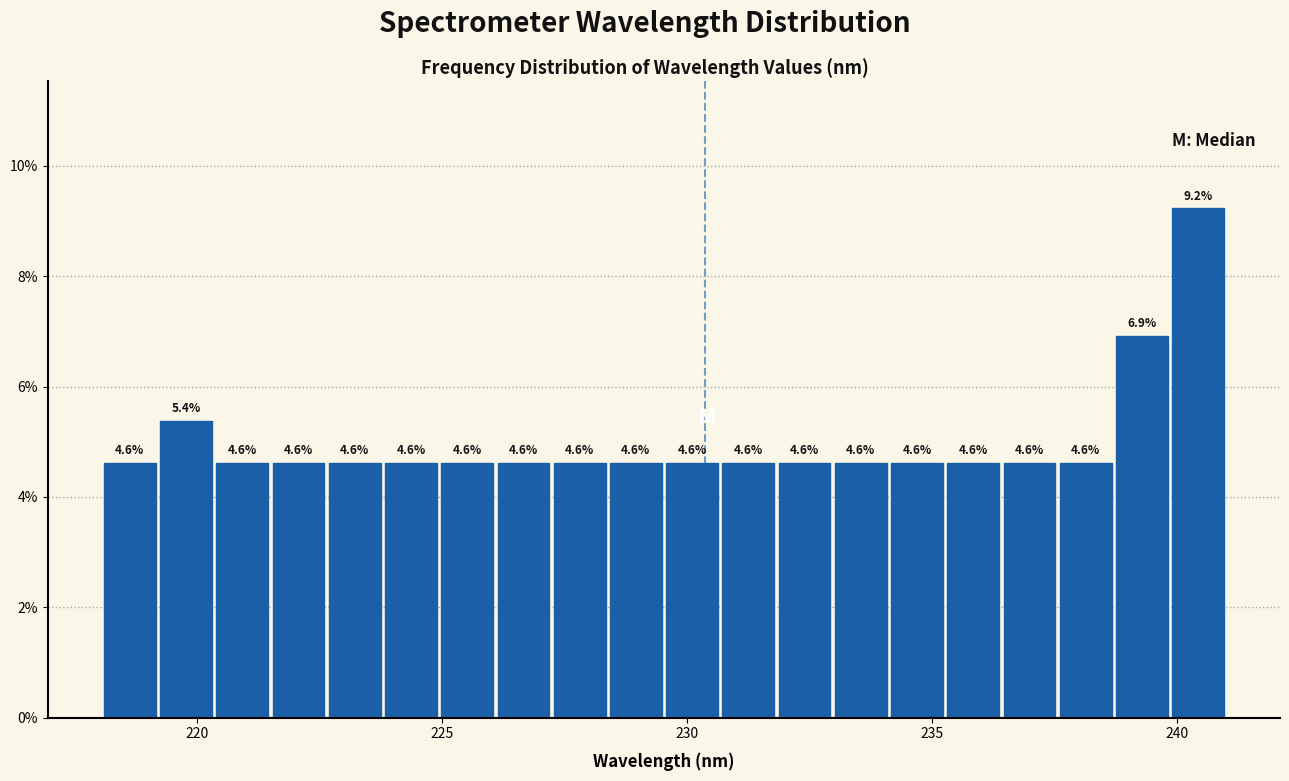

Around what value on the x-axis is the tallest bar? Give the approximate position of its centre, as read against the axis.

240.5